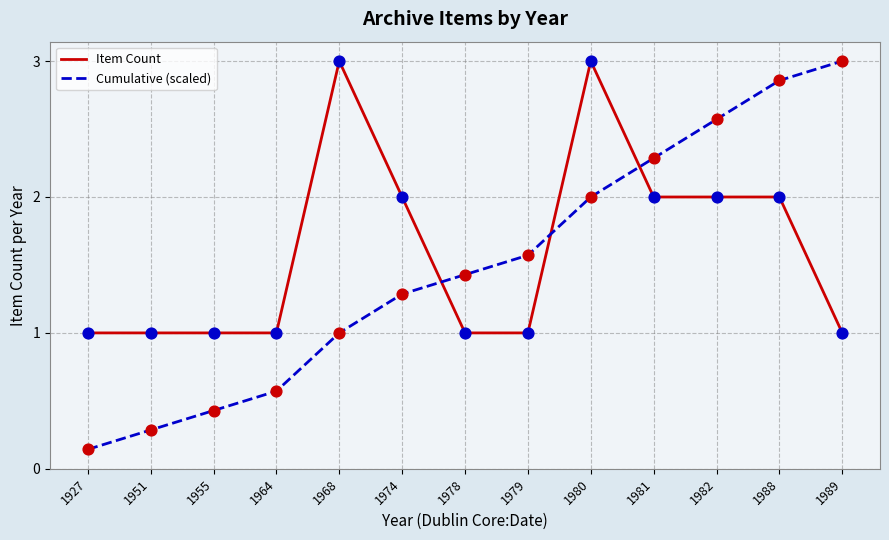

What are all the series names shown in the legend?

Item Count, Cumulative (scaled)